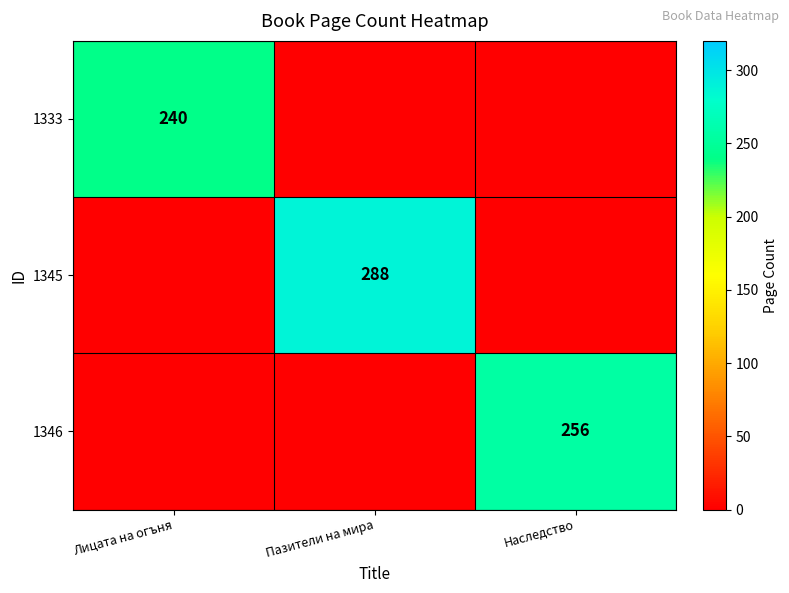

At which category is the sum across all series the highest?

Пазители на мира